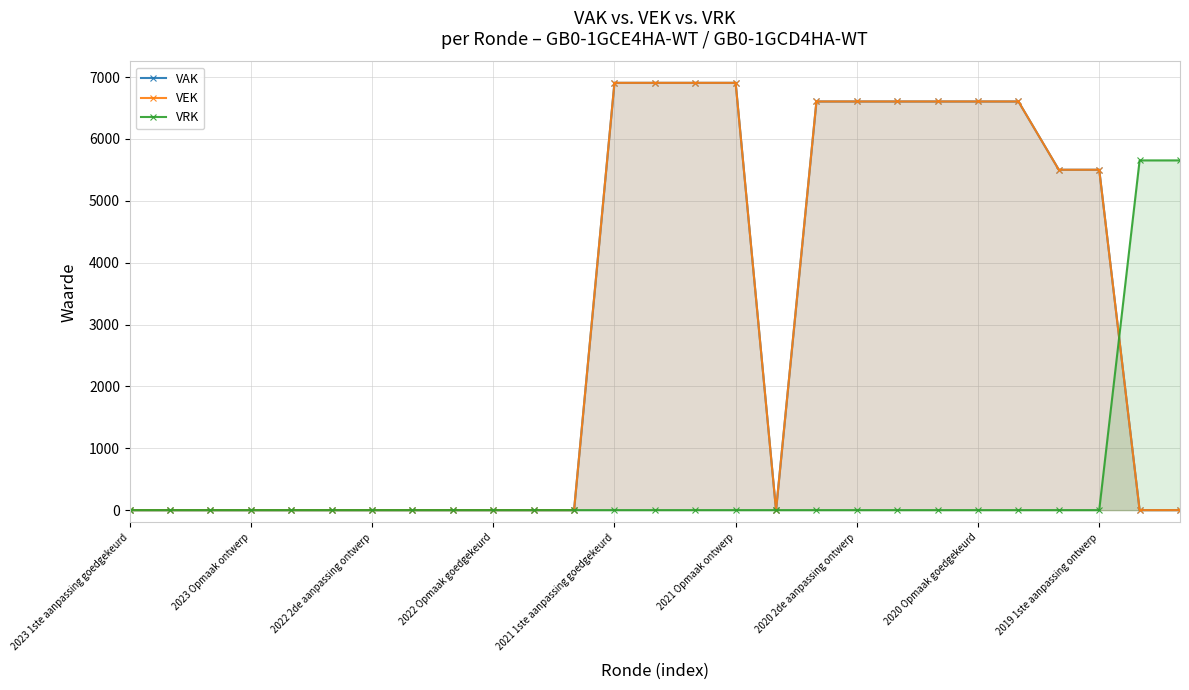

What is the maximum value for VAK?

6907